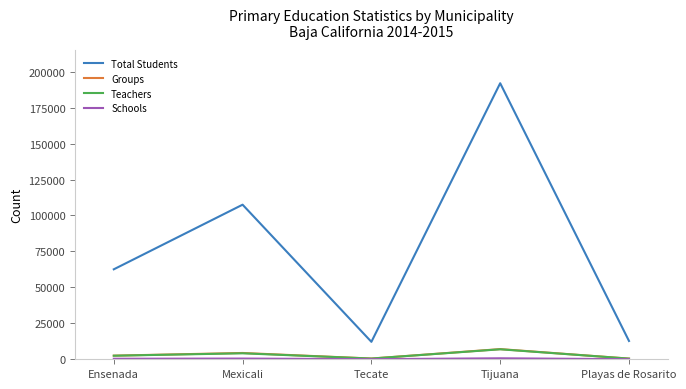

Which series changed the most between Mexicali and Playas de Rosarito?

Total Students